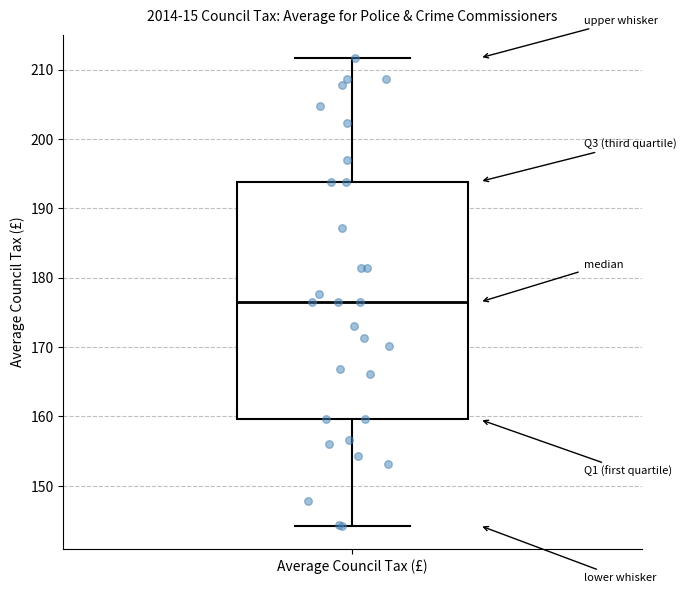

Read this box plot against the y-axis: the position of the median line, the range covered by the box, and the ends of both whiskers. The values are not printed on the chart, so give them approximately, as read against the axis.

median 176, box 160 to 194, whiskers 144 to 212